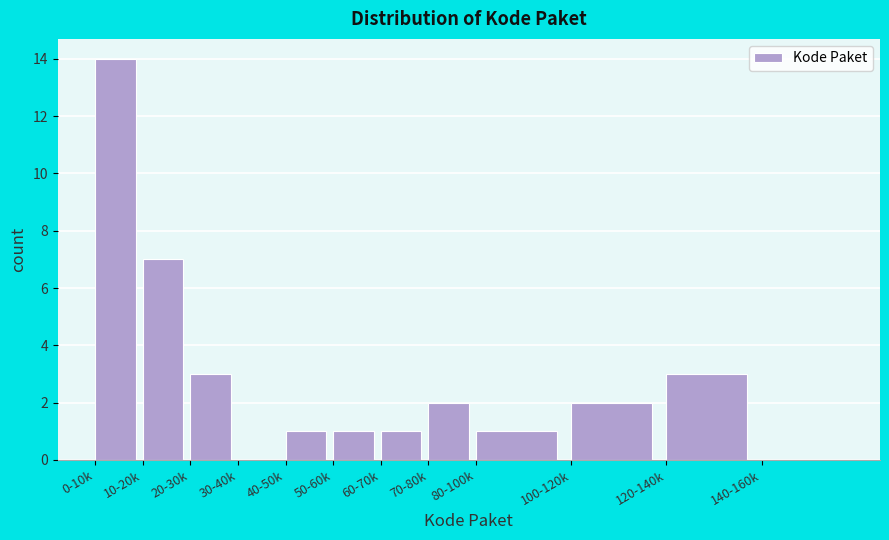

Reading left to right, what are all the values shown in this chart?

0-10k=14	10-20k=7	20-30k=3	30-40k=0	40-50k=1	50-60k=1	60-70k=1	70-80k=2	80-100k=1	100-120k=2	120-140k=3	140-160k=0